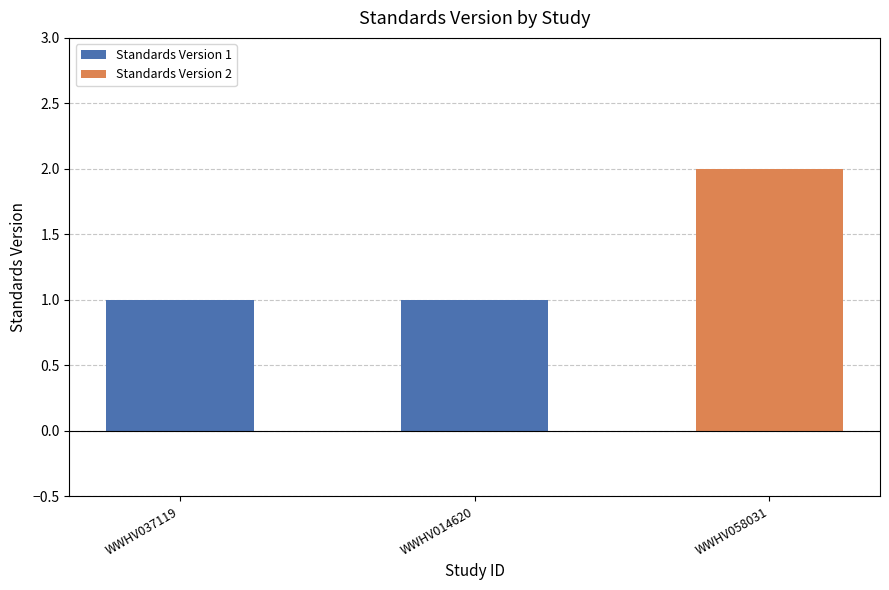

What is the change in value from WWHV014620 to WWHV058031?

+1